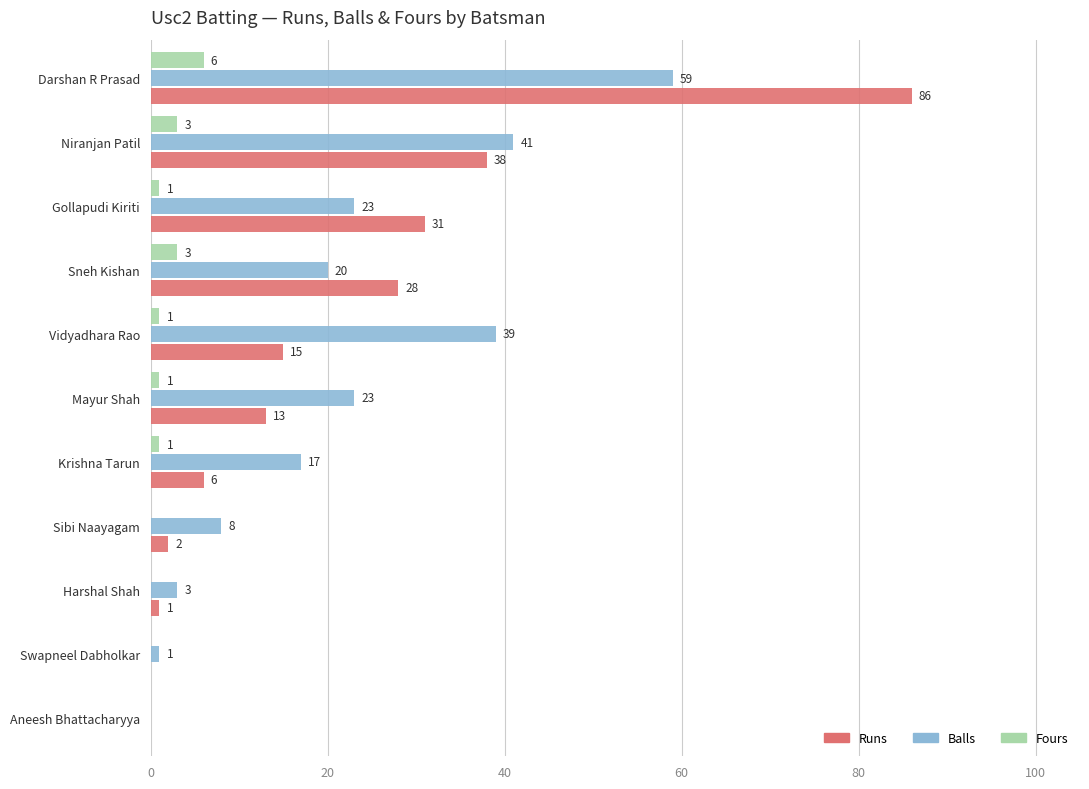

Which series changed the most between Niranjan Patil and Krishna Tarun?

Runs